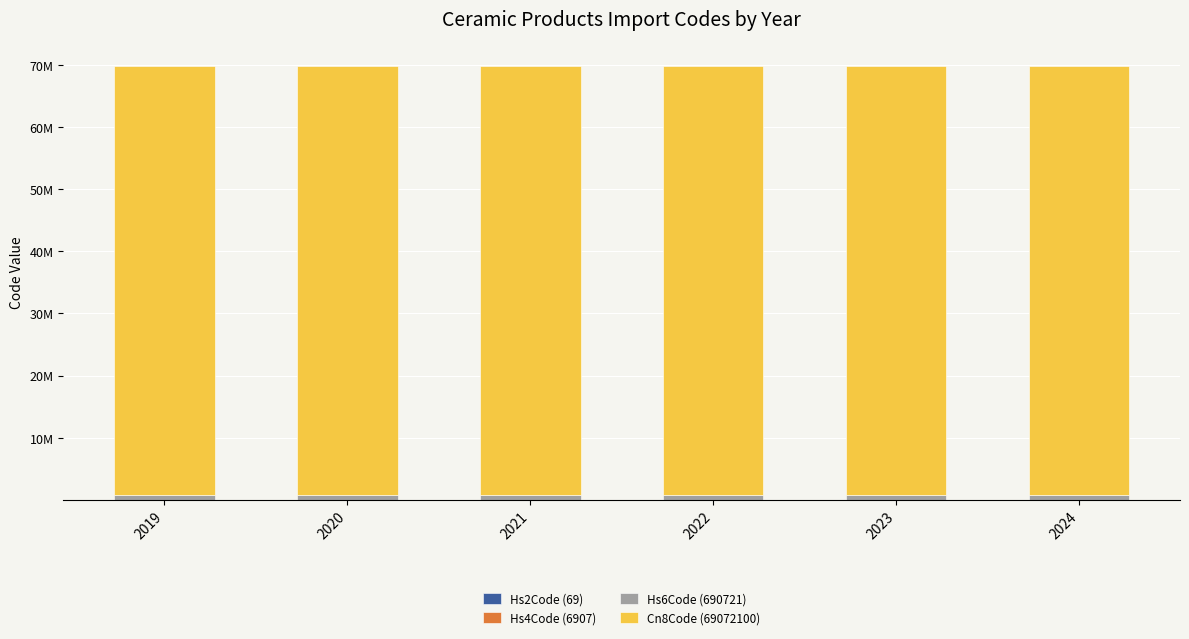

Which has a higher value, 2022 or 2023?

2022